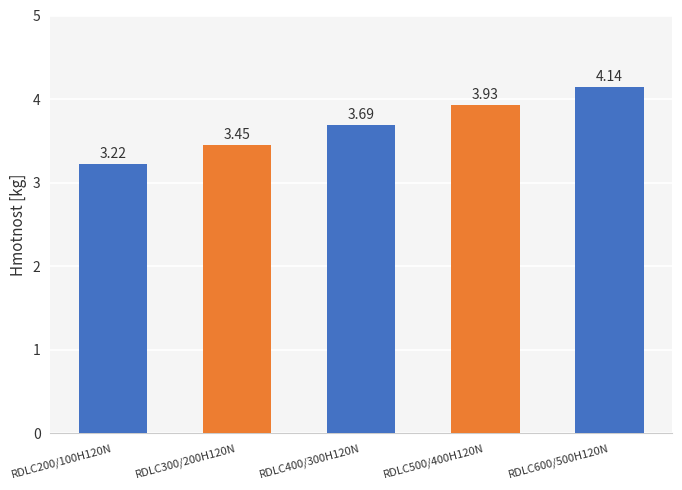

What is the change in value from RDLC500/400H120N to RDLC600/500H120N?

+0.2